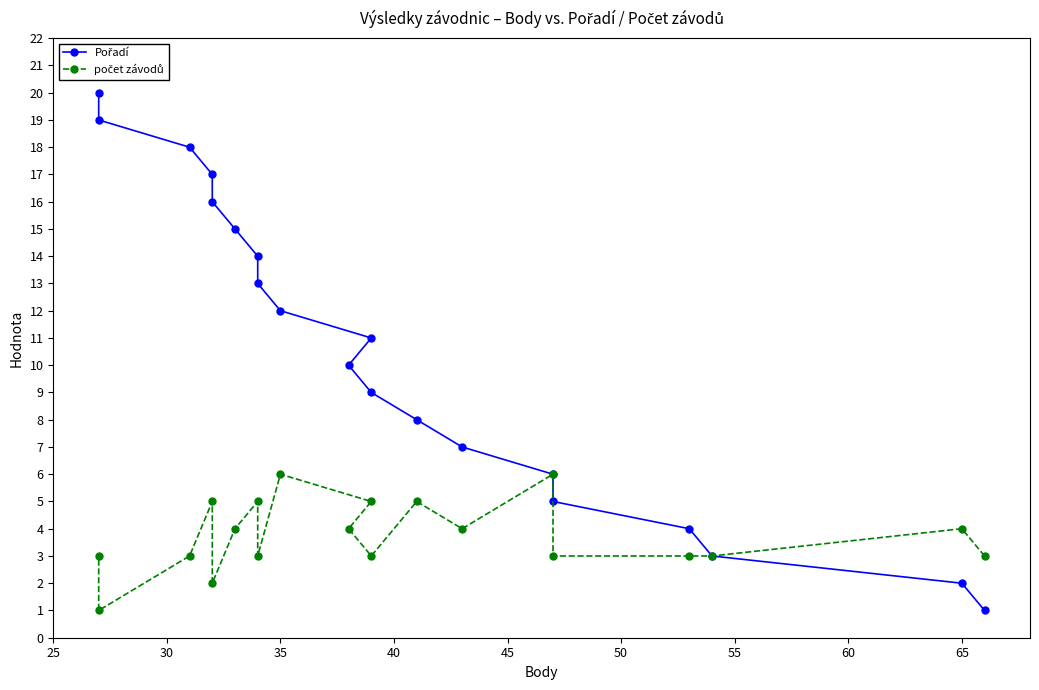

What is the difference between the maximum and minimum values in the Pořadí series?

19